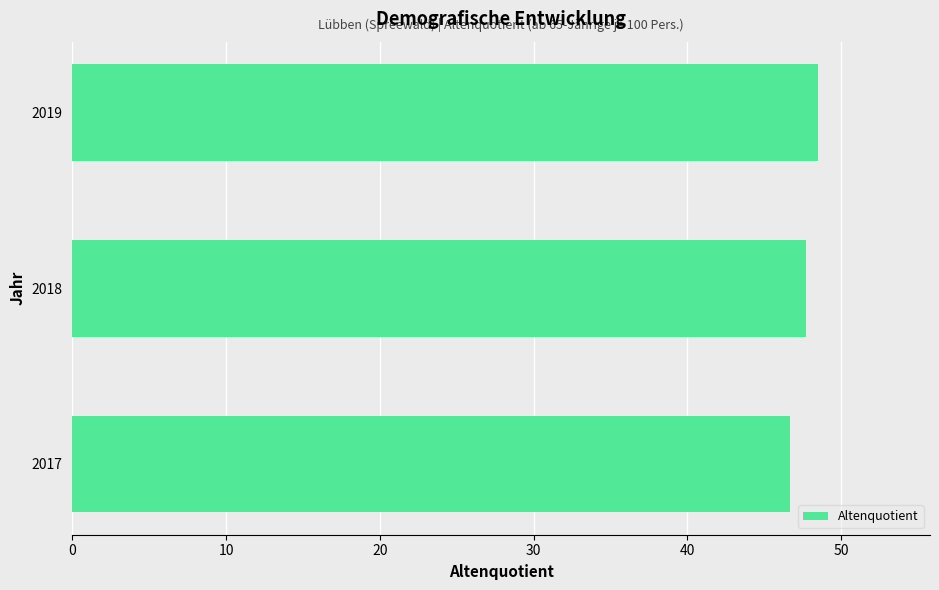

Is it true that the value at 2017 is 46.7?

True